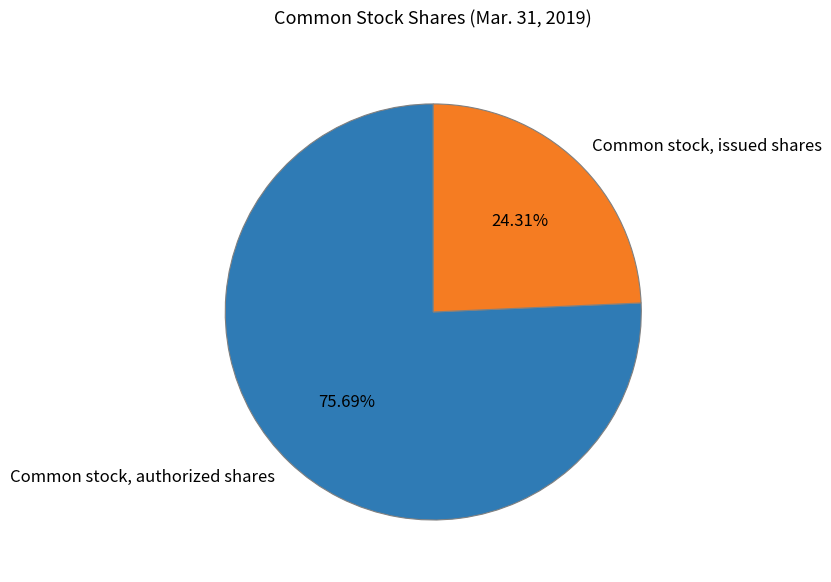

Is it true that Common stock, issued shares is 24% of the pie?

True